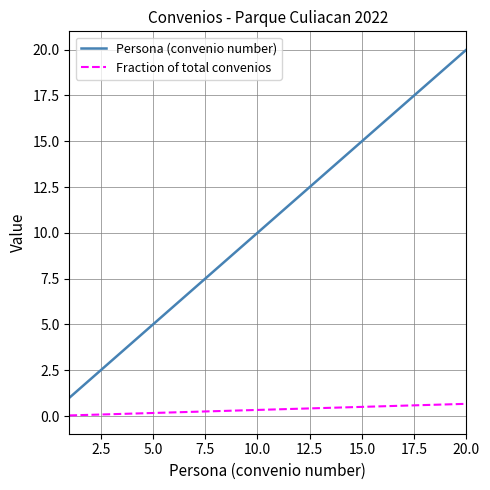

List the series in order of their peak value, highest first.

Persona (convenio number), Fraction of total convenios